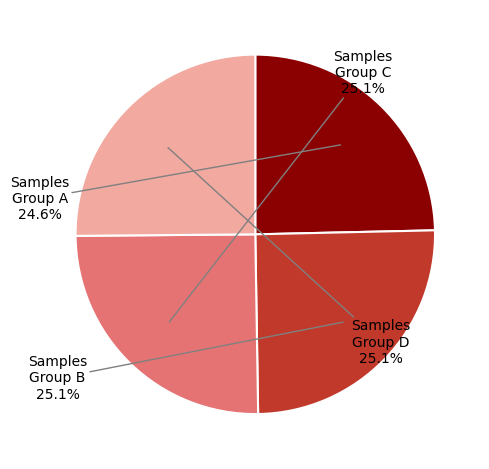

Is there any slice that represents more than half of the pie?

No